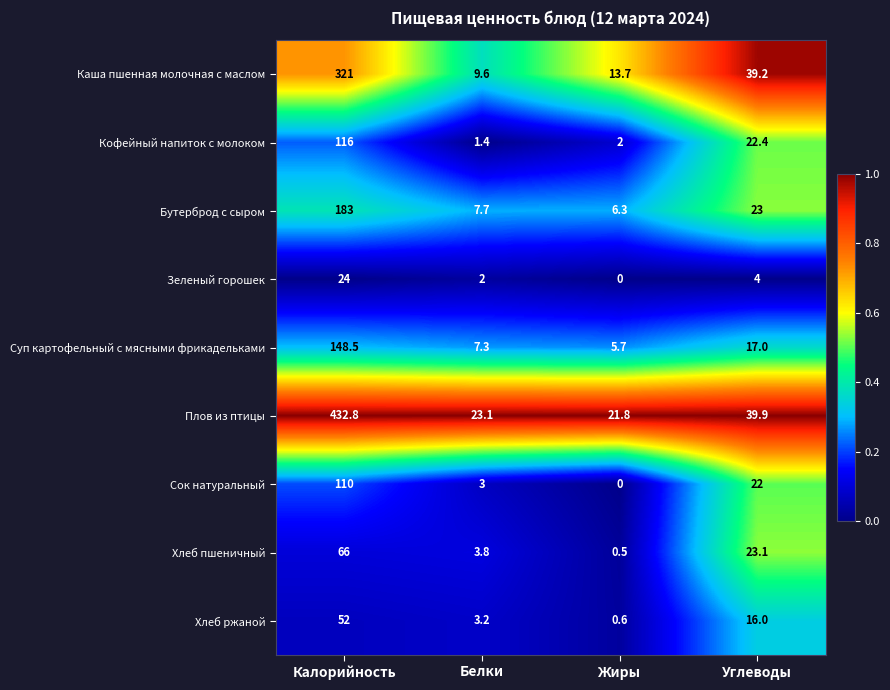

What is the average value of the Хлеб пшеничный series?

23.4